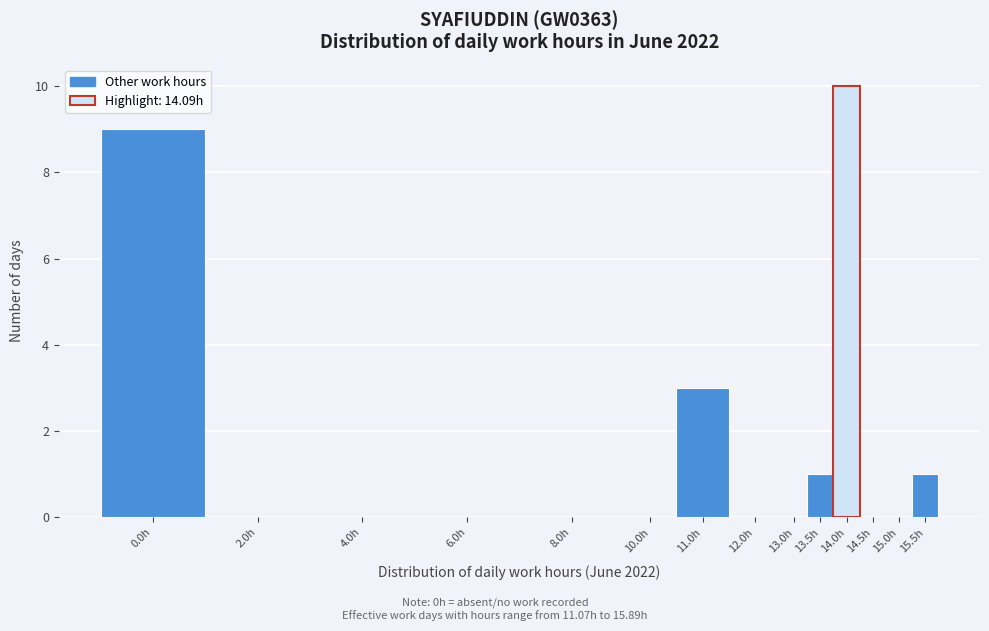

Reading left to right, what are all the values shown in this chart?

0.0h=9	2.0h=0	4.0h=0	6.0h=0	8.0h=0	10.0h=0	11.0h=3	12.0h=0	13.0h=0	13.5h=1	14.0h=10	14.5h=0	15.0h=0	15.5h=1